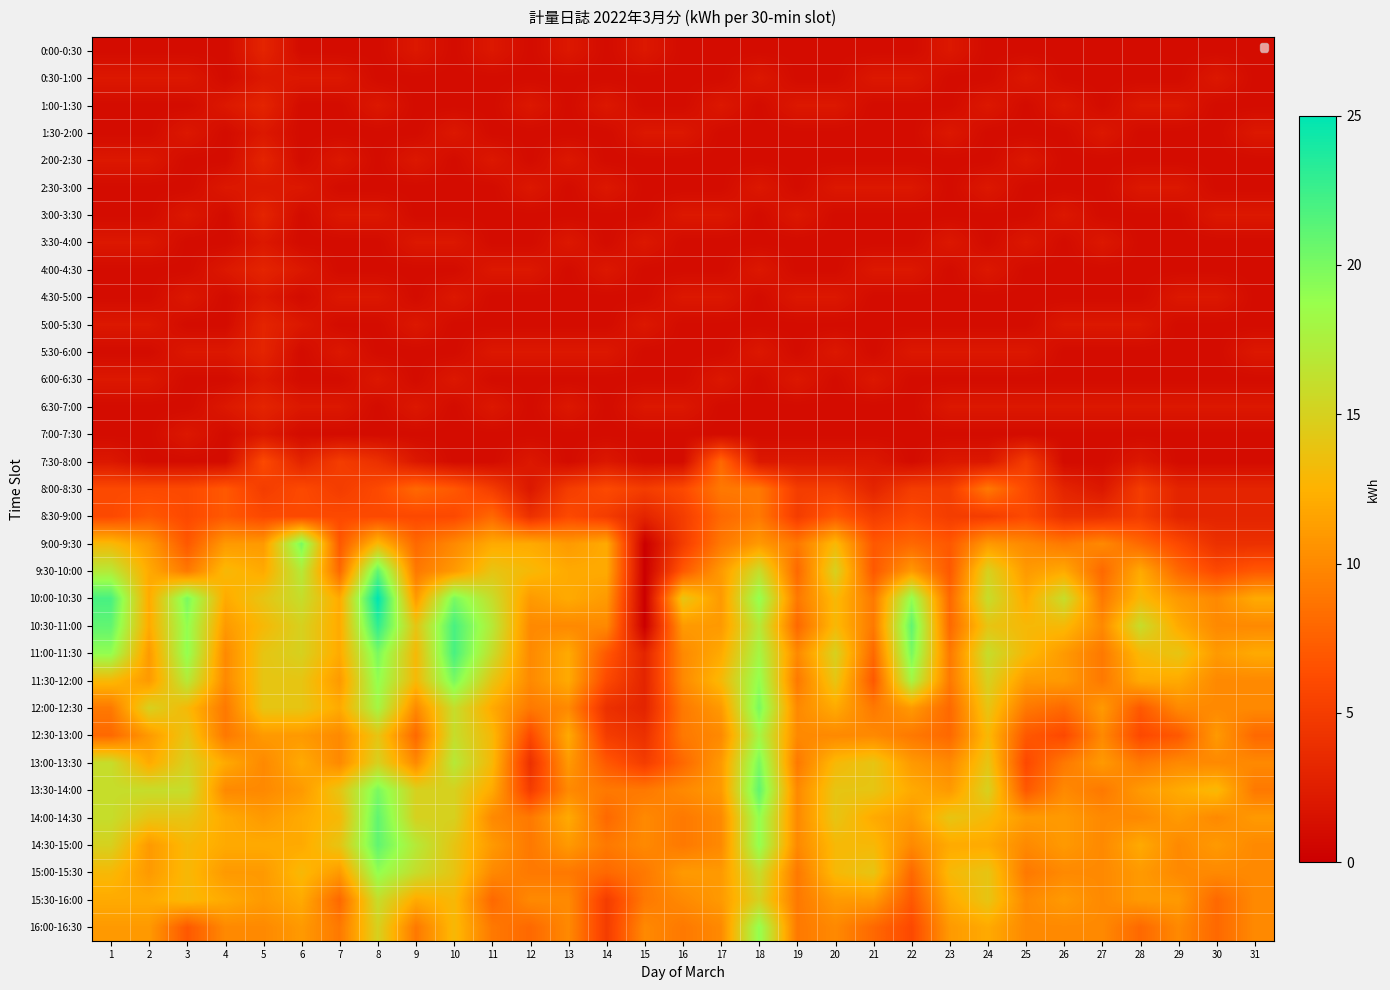

Between 21 and 2, which is larger?

21